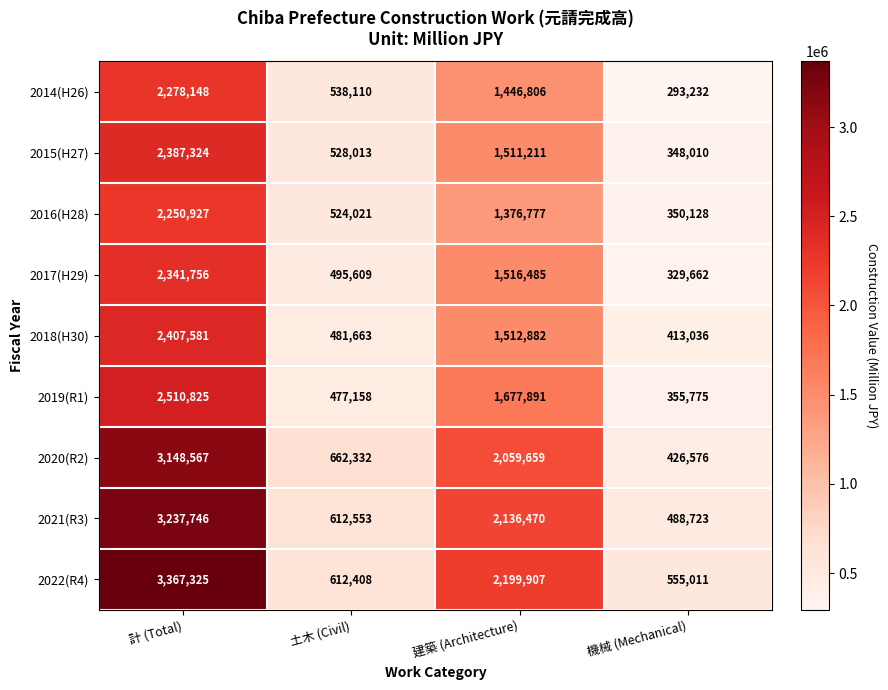

List the series in order of their peak value, highest first.

2022(R4), 2021(R3), 2020(R2), 2019(R1), 2018(H30), 2015(H27), 2017(H29), 2014(H26), 2016(H28)